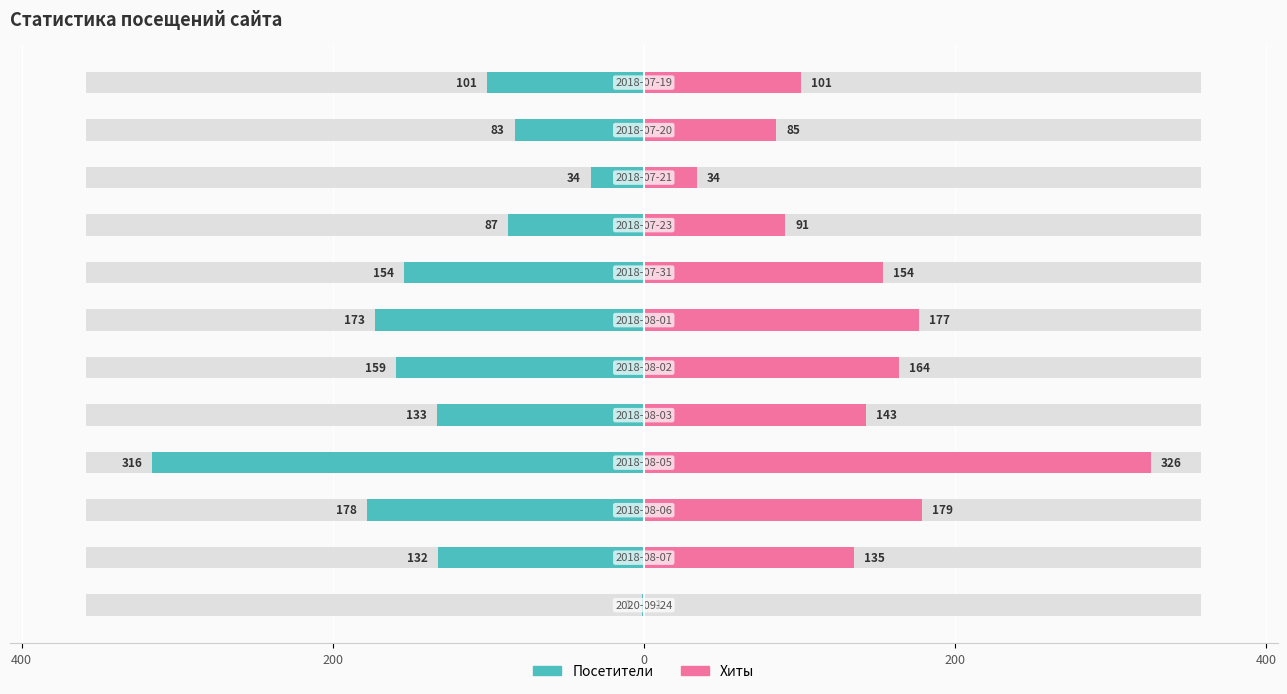

At how many categories does at least one series exceed -257?

12